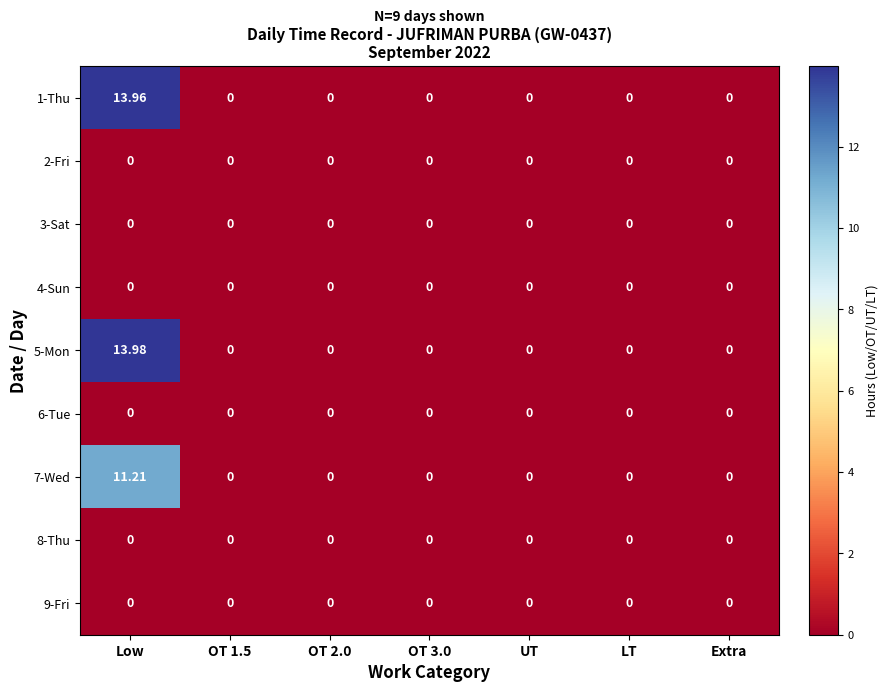

What is the total value across all series at Low?

39.2